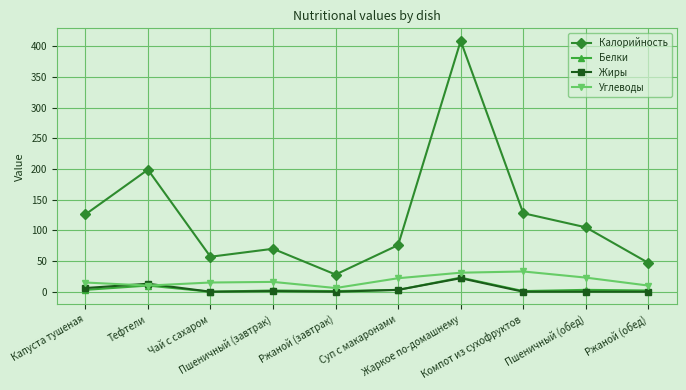

Which category has the highest value across all series?

Жаркое по-домашнему